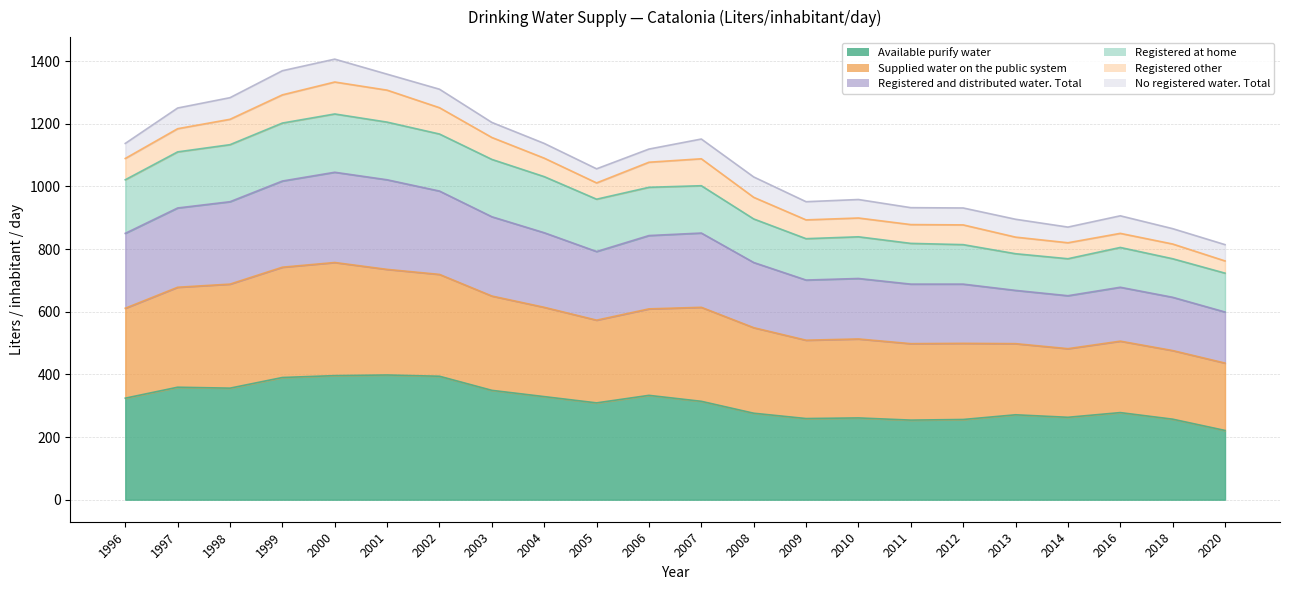

Which label corresponds to the largest value in the chart?

2000